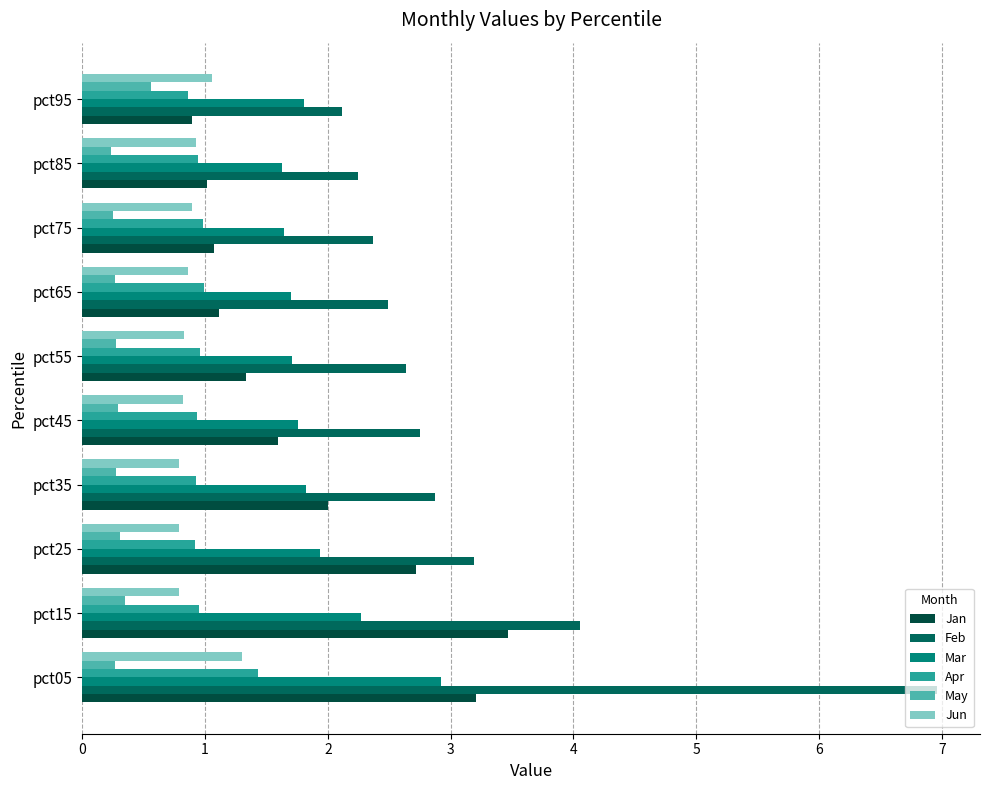

What is the sum of all Feb values?

31.7